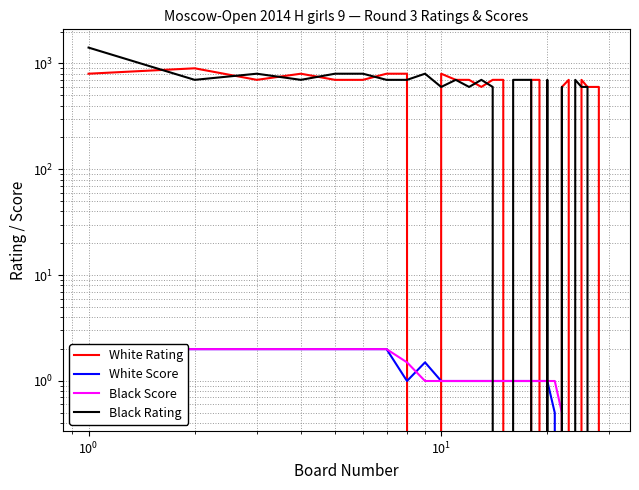

Reading left to right, what are all the values shown in this chart?

White Rating: 800.0	900.0	700.0	800.0	700.0	700.0	800.0	800.0	0.0	800.0	700.0	700.0	600.0	700.0	700.0	0.0	0.0	700.0	700.0	0.0	0.0	600.0	700.0	0.0	700.0	600.0	600.0	600.0	0.0
White Score: 2.0	2.0	2.0	2.0	2.0	2.0	2.0	1.0	1.5	1.0	1.0	1.0	1.0	1.0	1.0	1.0	1.0	1.0	1.0	1.0	0.5	0.0	0.0	0.0	0.0	0.0	0.0	0.0	0.0
Black Score: 2.0	2.0	2.0	2.0	2.0	2.0	2.0	1.5	1.0	1.0	1.0	1.0	1.0	1.0	1.0	1.0	1.0	1.0	1.0	1.0	1.0	0.5	0.0	0.0	0.0	0.0	0.0	0.0	0.0
Black Rating: 1412.0	700.0	800.0	700.0	800.0	800.0	700.0	700.0	800.0	600.0	700.0	600.0	700.0	600.0	0.0	700.0	700.0	700.0	0.0	700.0	0.0	600.0	0.0	700.0	600.0	600.0	0.0	0.0	0.0